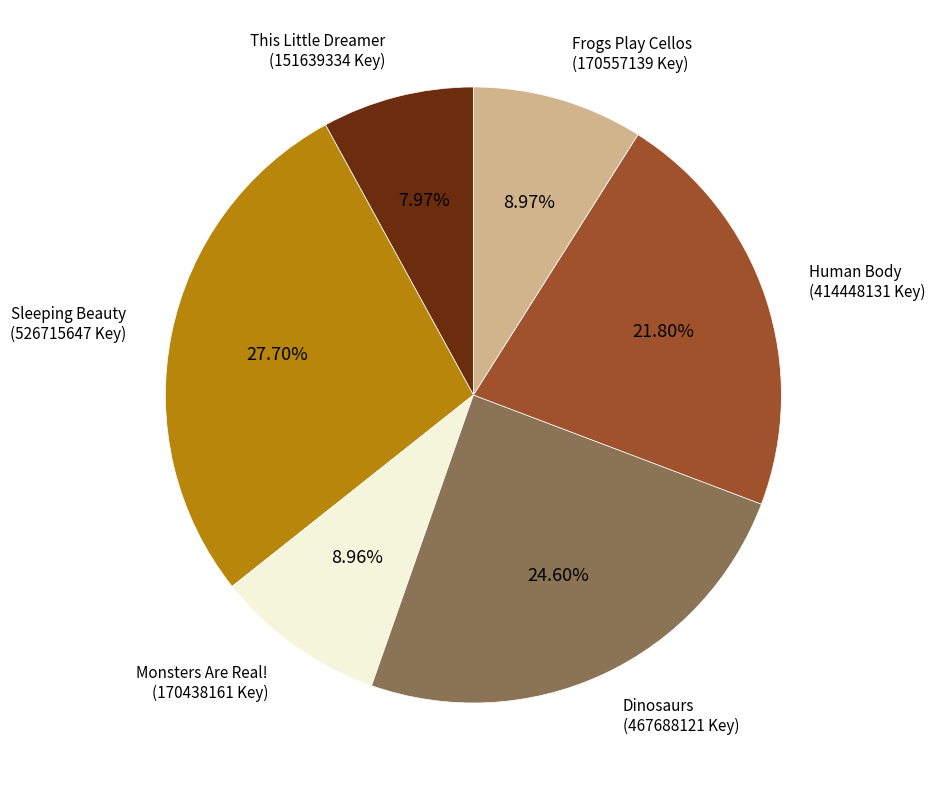

Count the number of slices in the pie.

6